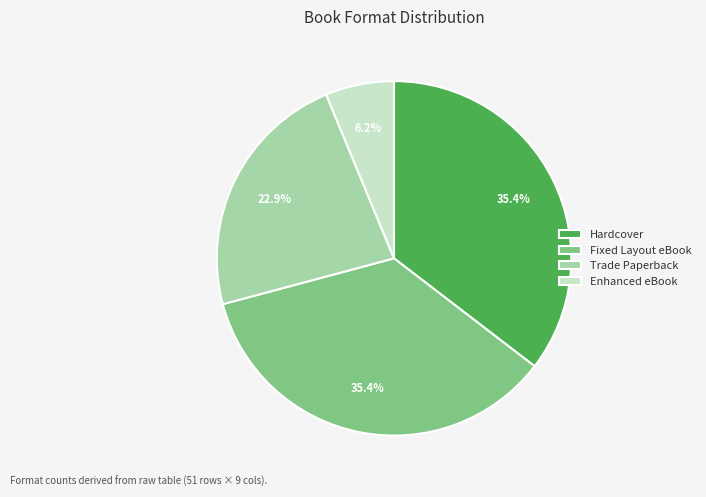

Count the number of slices in the pie.

4